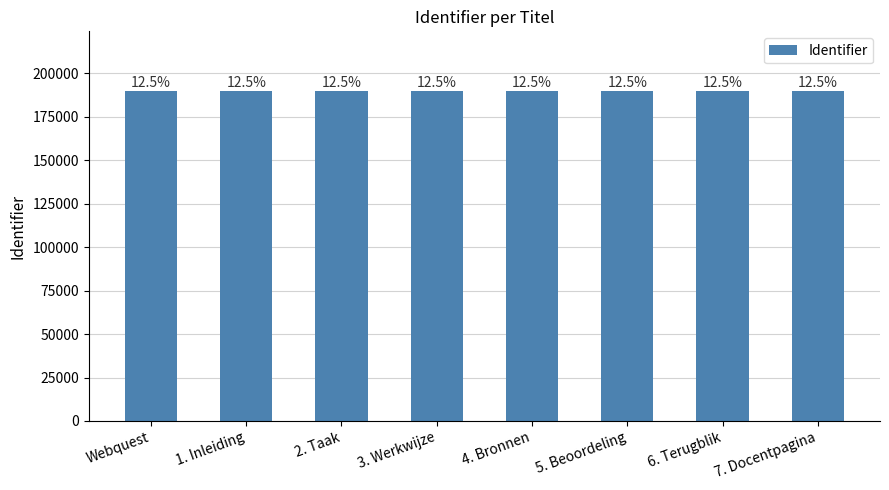

Reading left to right, transcribe all the data shown in this chart.

190050	190052	190053	190054	190055	190056	190057	190058